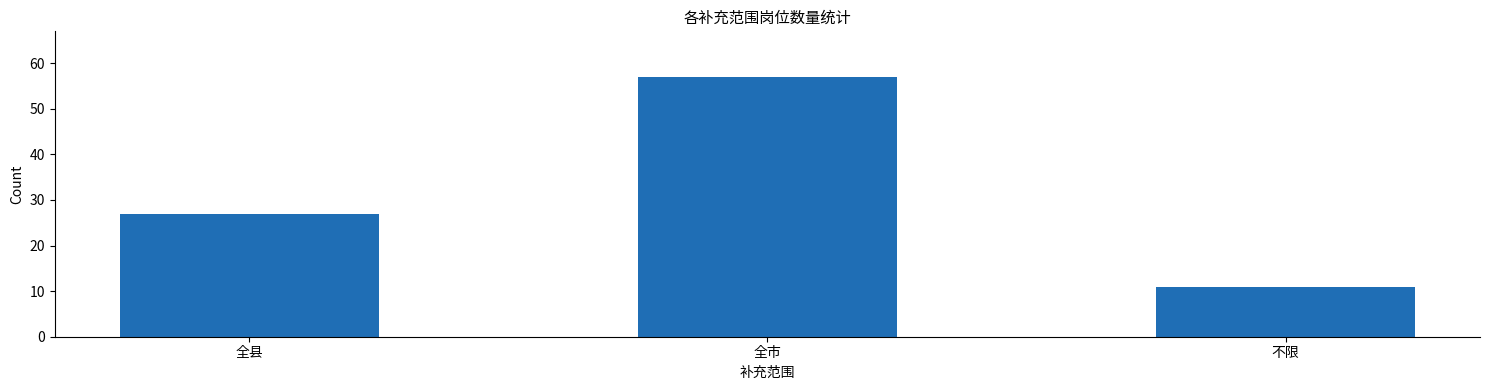

Reading left to right, list all the values displayed in this chart.

27	57	11